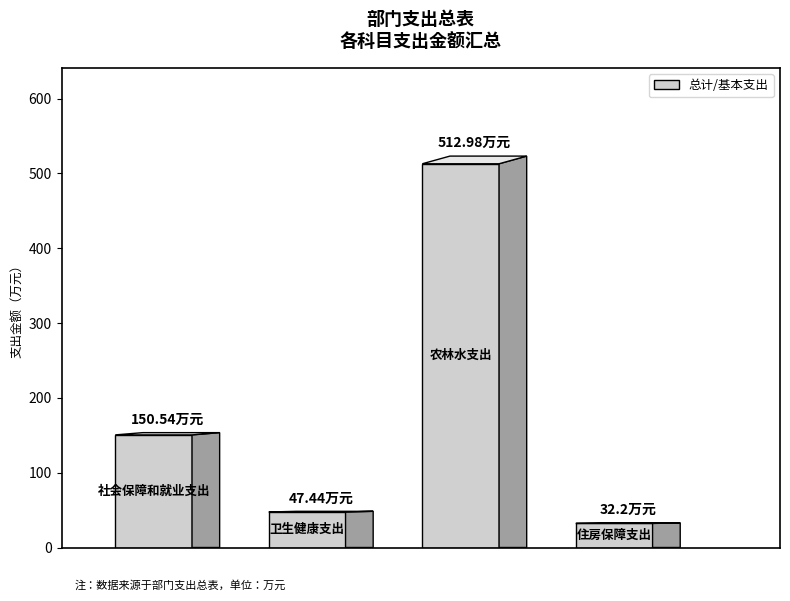

At which label does 基本支出 first exceed 150?

社会保障和就业支出